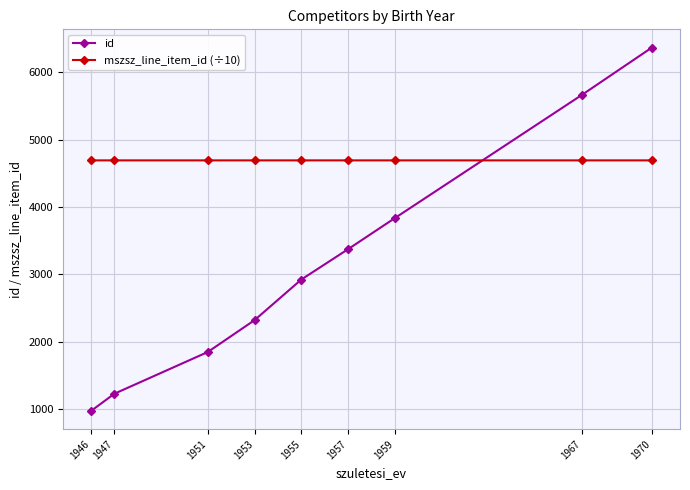

Rank the series by their maximum value, from lowest to highest.

mszsz_line_item_id (÷10), id